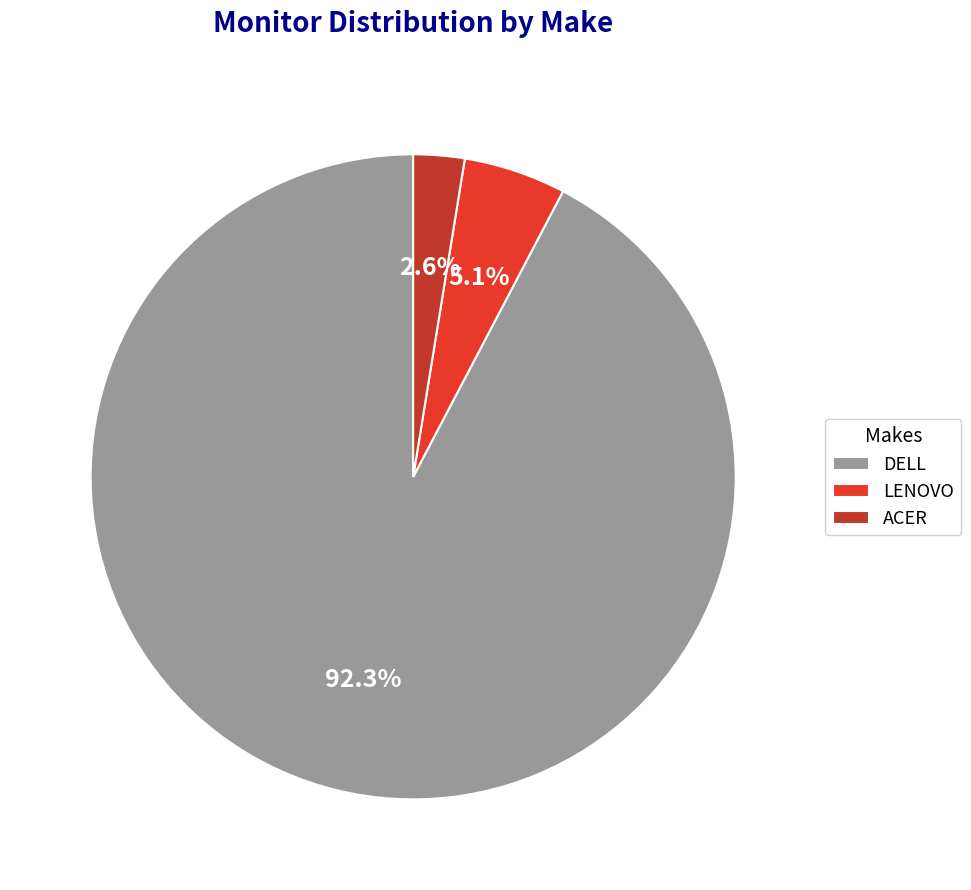

Which category has the biggest portion of the pie?

DELL